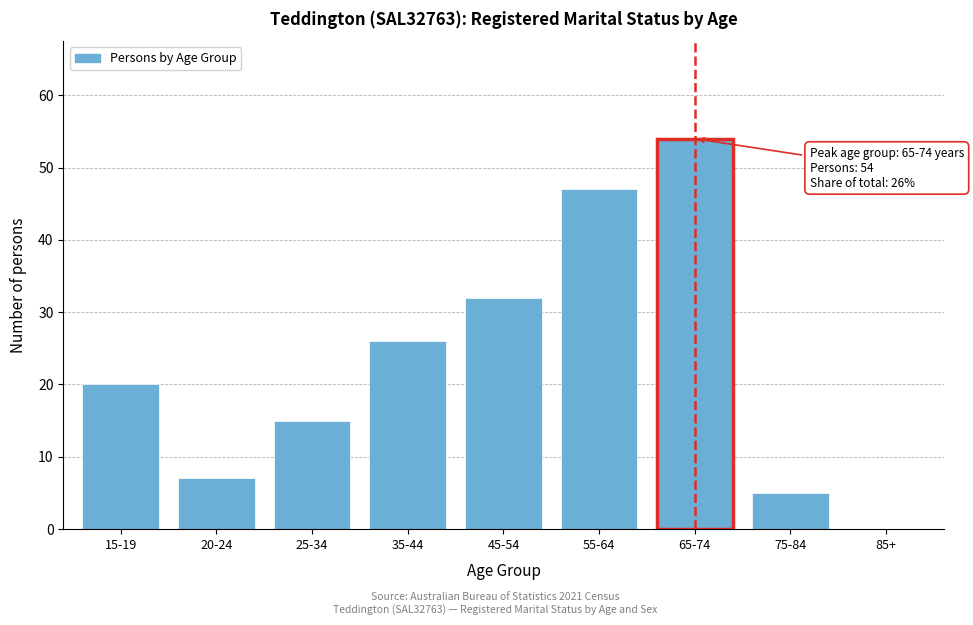

Reading right to left, what are all the values shown in this chart?

85+=0	75-84=5	65-74=54	55-64=47	45-54=32	35-44=26	25-34=15	20-24=7	15-19=20